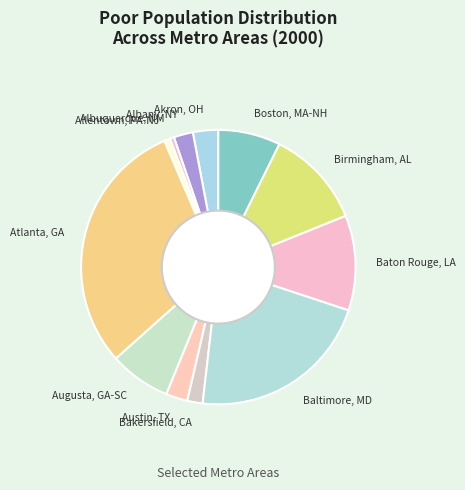

True or false: Allentown, PA-NJ accounts for 12% of the total.

False